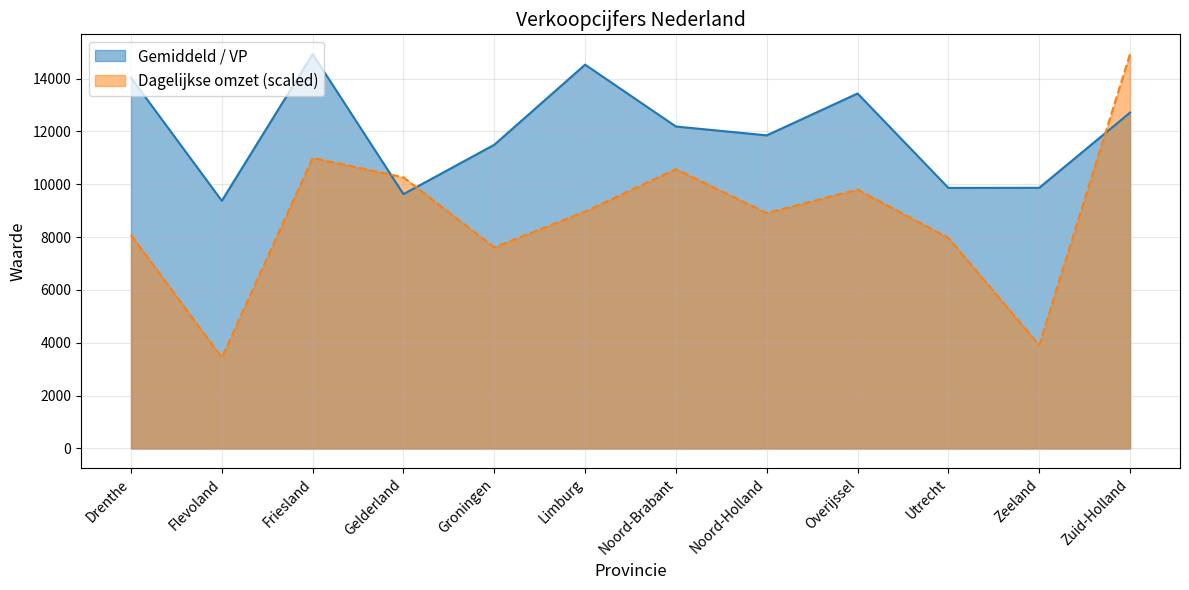

How many lines are shown in the chart?

2